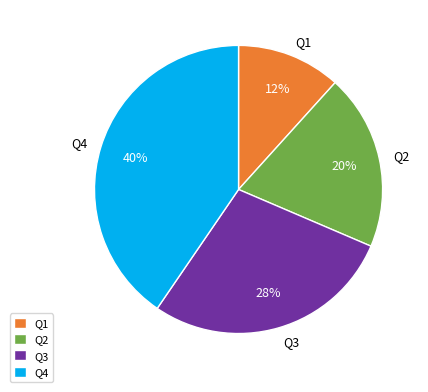

To the nearest percent, what is the average slice percentage?

25%